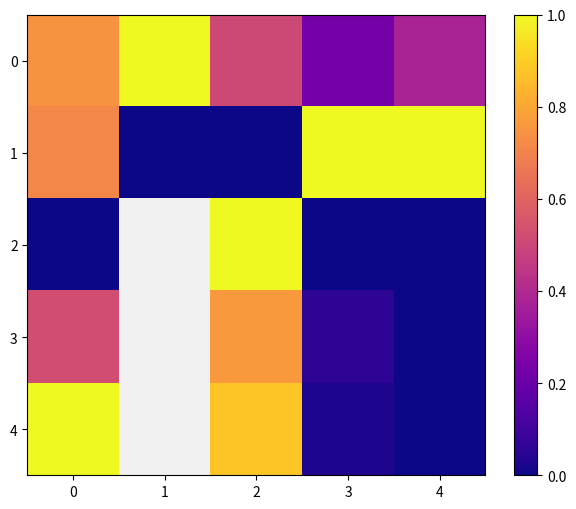

What is the difference between the second highest and minimum values in the 3 series?

-0.5